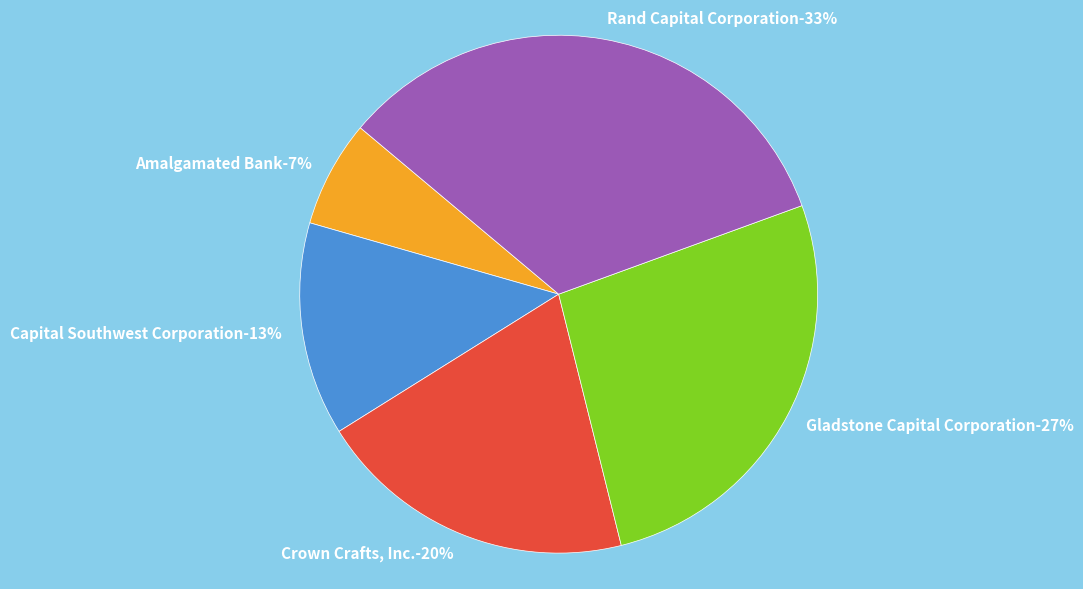

To the nearest percent, what is the difference between the Crown Crafts, Inc. and Capital Southwest Corporation slice percentages?

7%